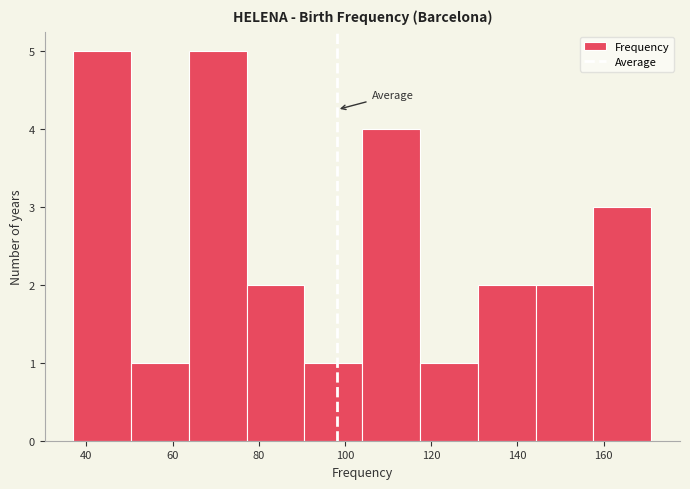

What is the height of the bar covering 104.0 to 117.4 on the x-axis? Neither the bar edges nor the heights are printed on the chart, so give them approximately, as read against the axes.

4